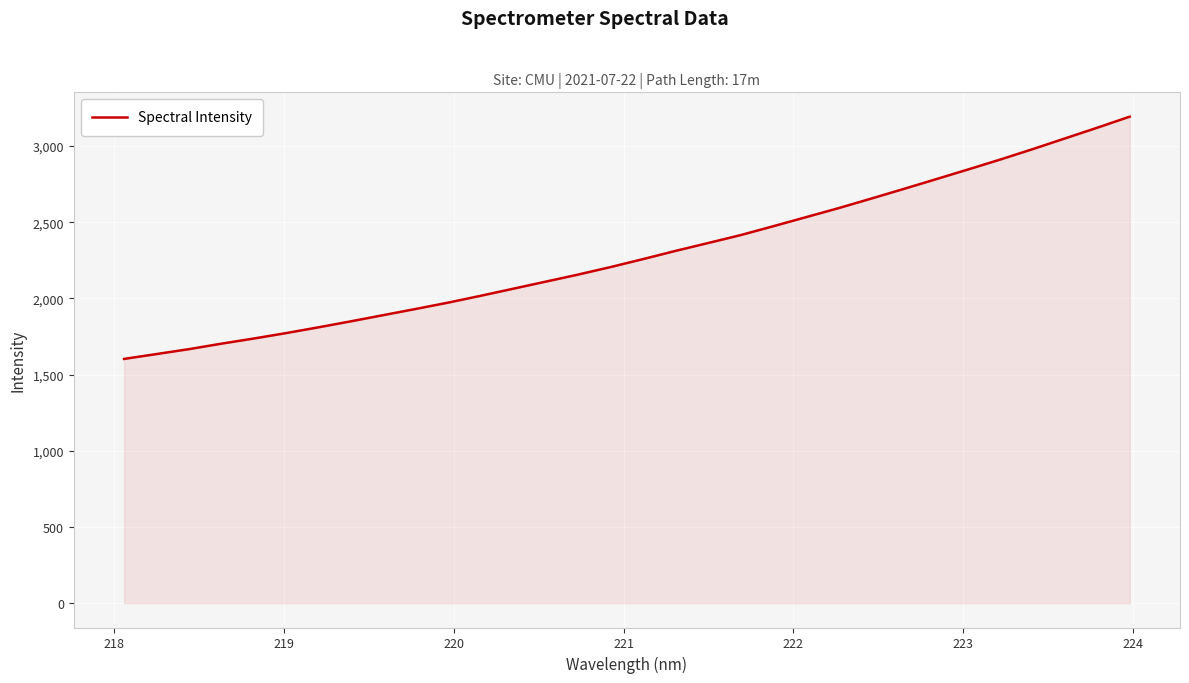

Reading left to right, what are all the values shown in this chart?

1603.1	1634.9	1667.2	1703.2	1737.1	1772.9	1810.9	1850.4	1891.0	1931.7	1973.3	2018.1	2064.4	2110.7	2157.3	2206.5	2258.8	2312.6	2363.9	2415.7	2473.7	2532.7	2591.6	2653.7	2716.9	2781.0	2845.7	2911.2	2979.4	3050.0	3120.6	3193.0